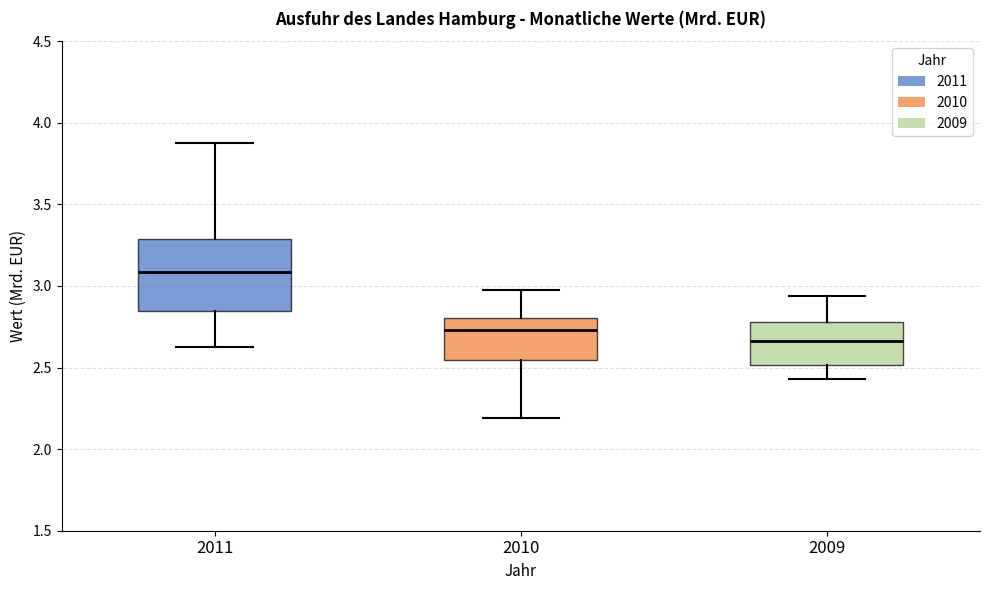

Where does the lower whisker of the box at x = 2009 end on the y-axis? The values are not printed on the chart, so give them approximately, as read against the axis.

2.45